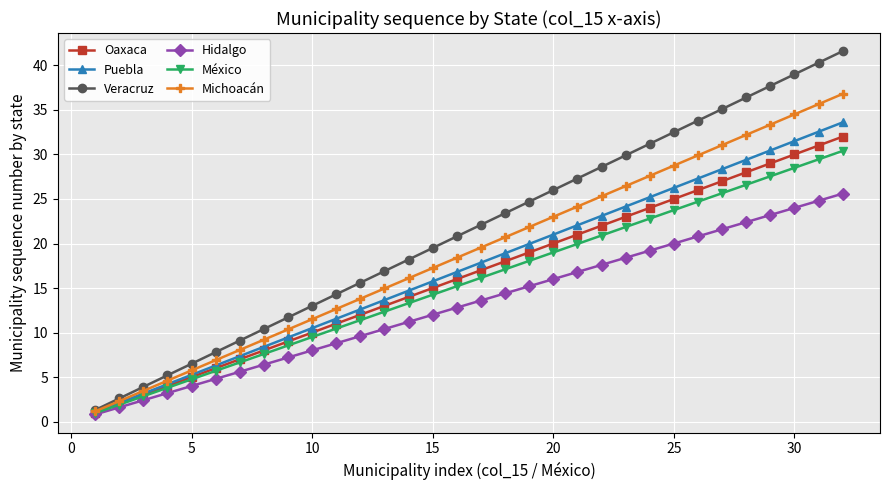

At how many categories does at least one series exceed 27?

12